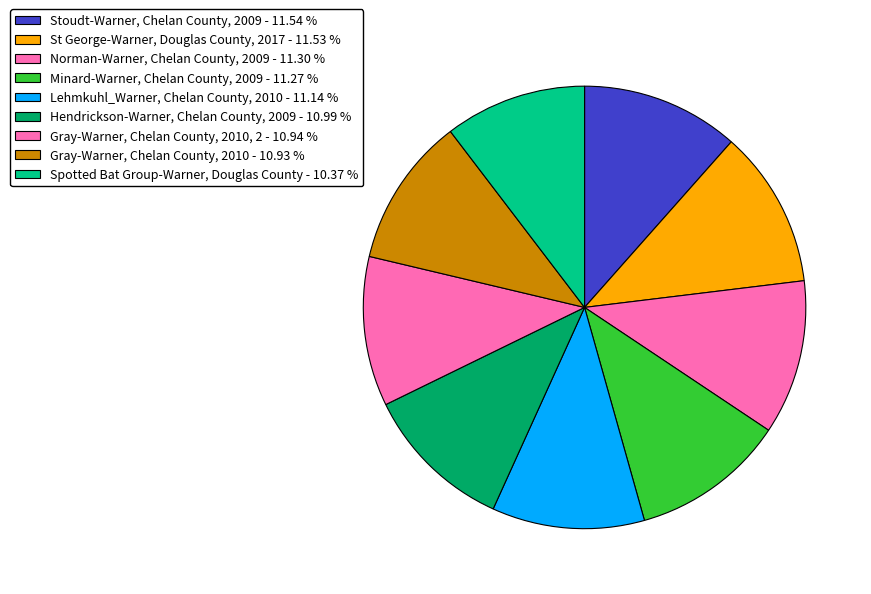

How many slices are in this pie chart?

9